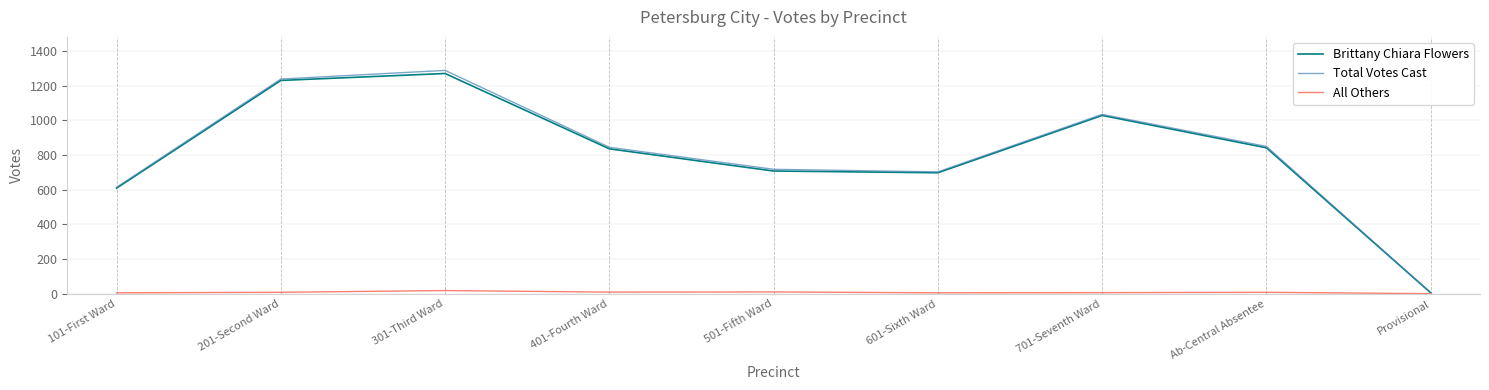

The value of All Others at Provisional is 0. True or false?

True